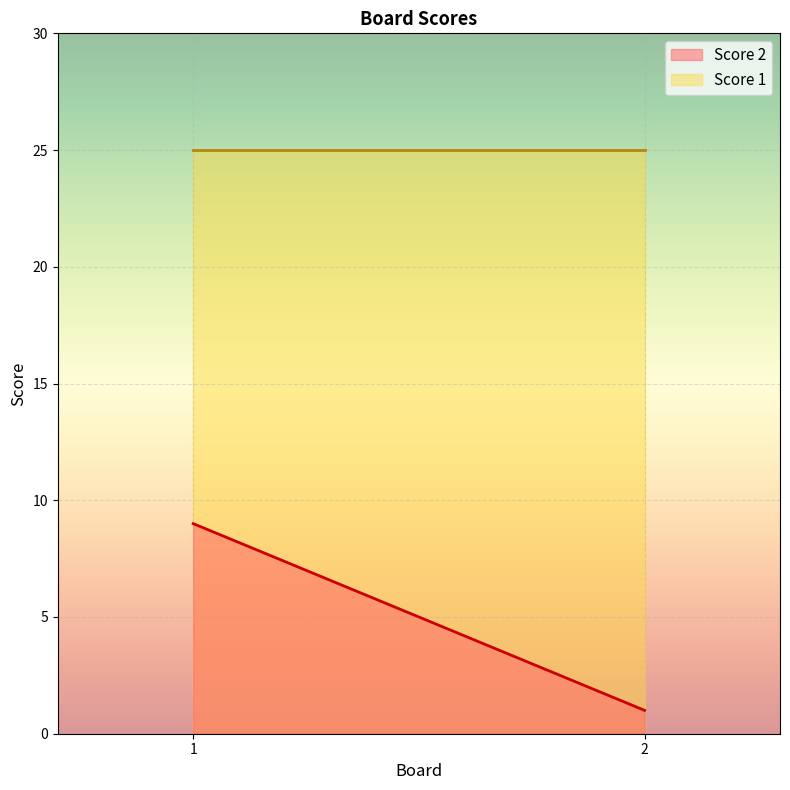

Is it true that Score 2 equals 13 at 1?

False